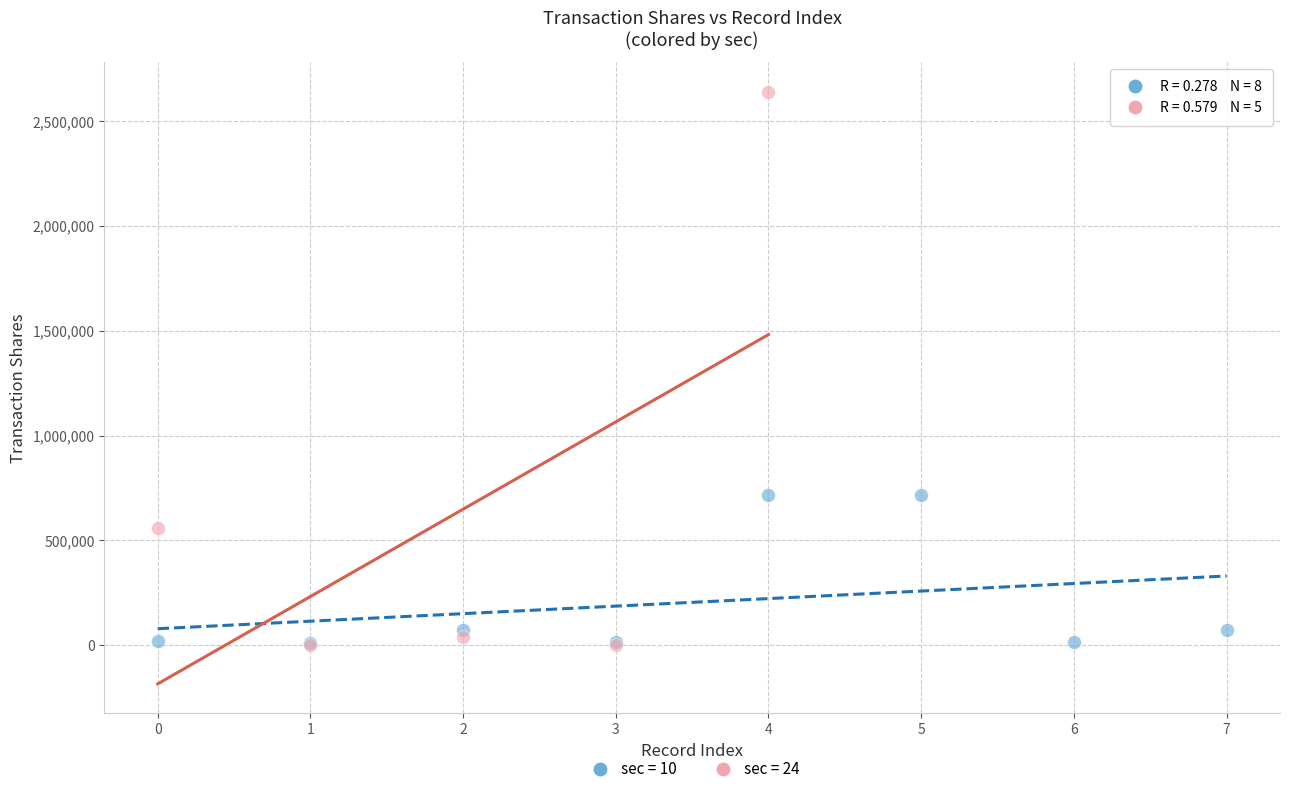

Which series reaches the maximum Y coordinate?

sec = 24